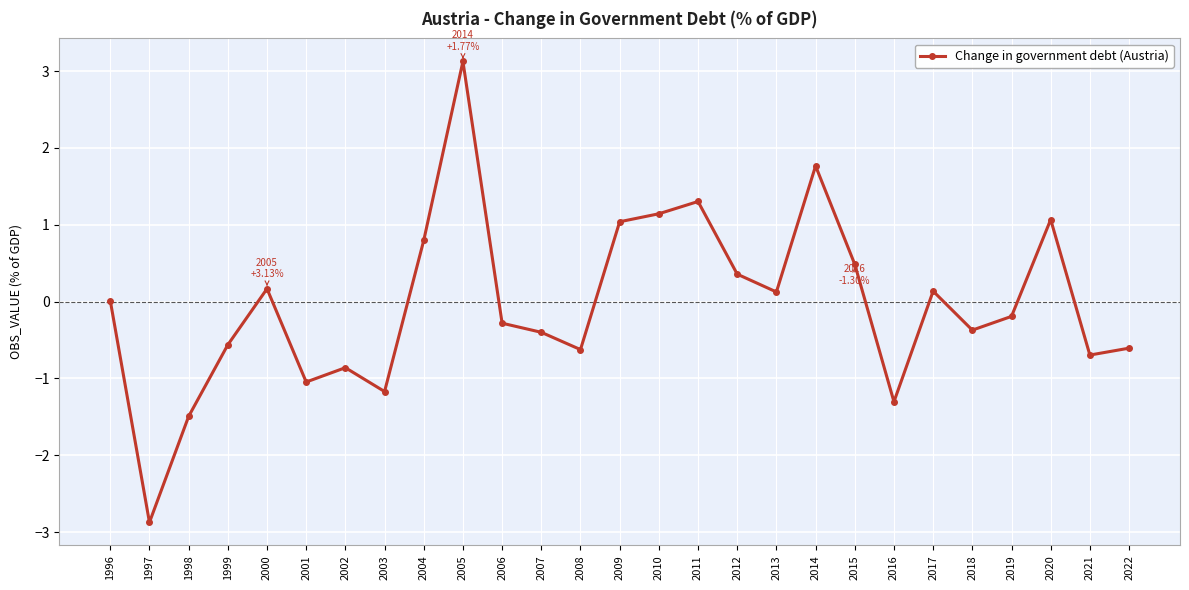

What is the difference between the maximum and second lowest values?

4.6